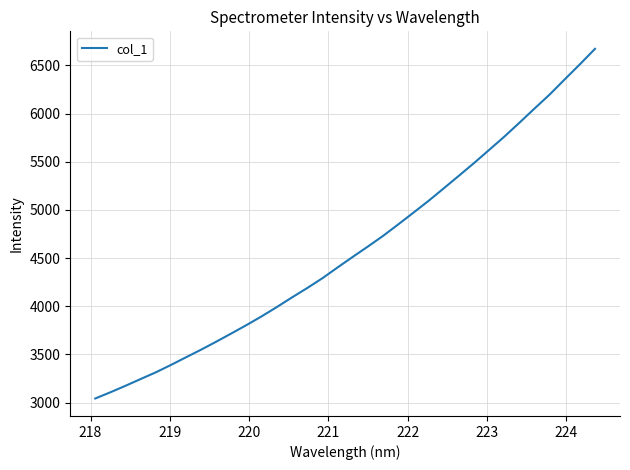

Reading right to left, transcribe all the data shown in this chart.

6672.3	6511.6	6355.5	6197.6	6052.3	5904.8	5760.0	5622.7	5486.2	5354.3	5223.7	5094.4	4971.7	4850.4	4731.3	4621.0	4513.4	4404.0	4292.4	4190.6	4093.8	3993.8	3897.6	3806.7	3719.7	3633.9	3550.8	3471.4	3391.4	3314.5	3245.0	3174.8	3107.1	3042.6